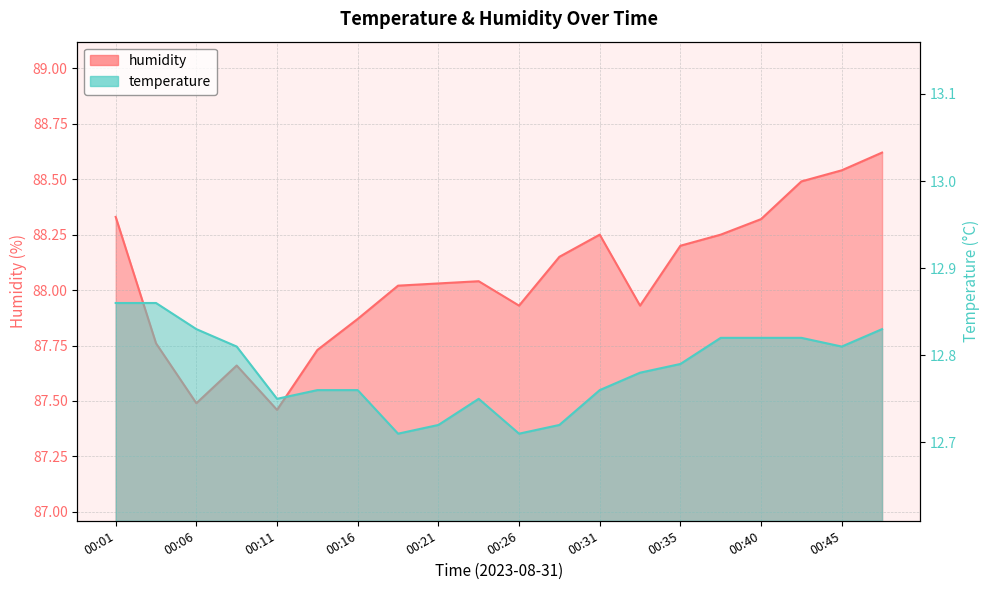

How many data points does each series have?

20